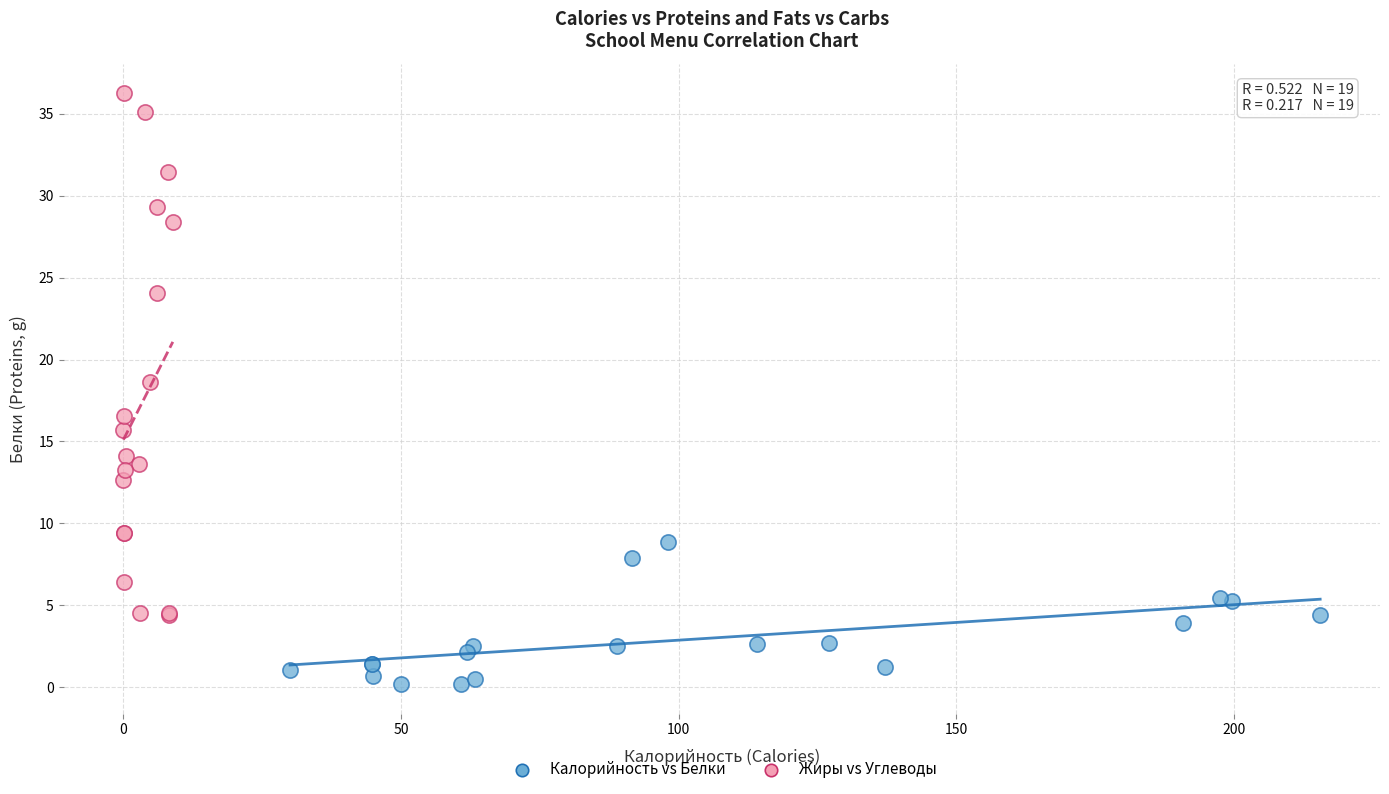

Which series reaches the minimum Y coordinate?

Калорийность vs Белки